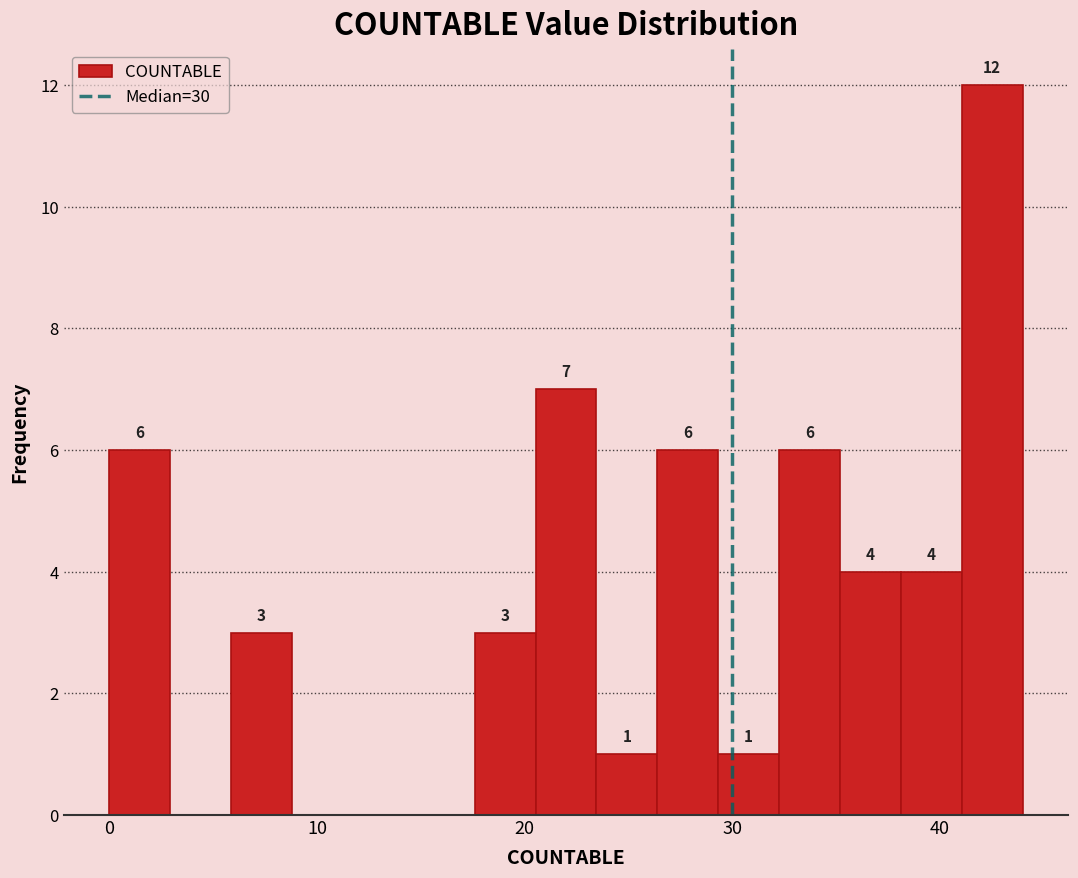

Around what value on the x-axis is the tallest bar? Give the approximate position of its centre, as read against the axis.

43